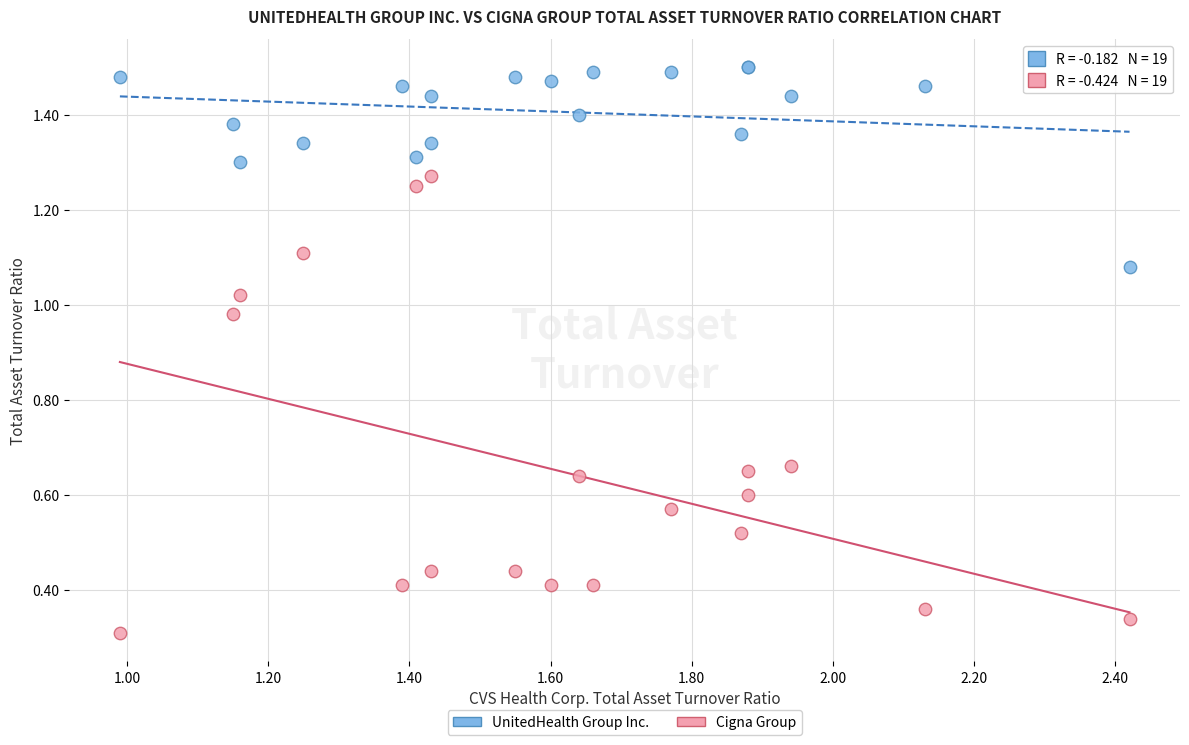

What are all the series names shown in the legend?

UnitedHealth Group Inc., Cigna Group